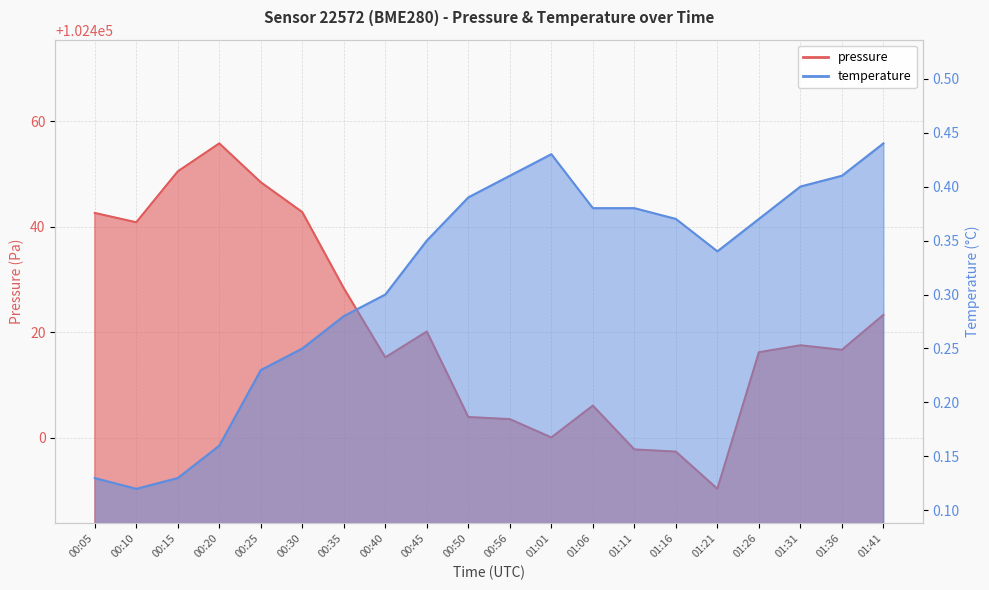

Which series has the largest total across all categories?

pressure